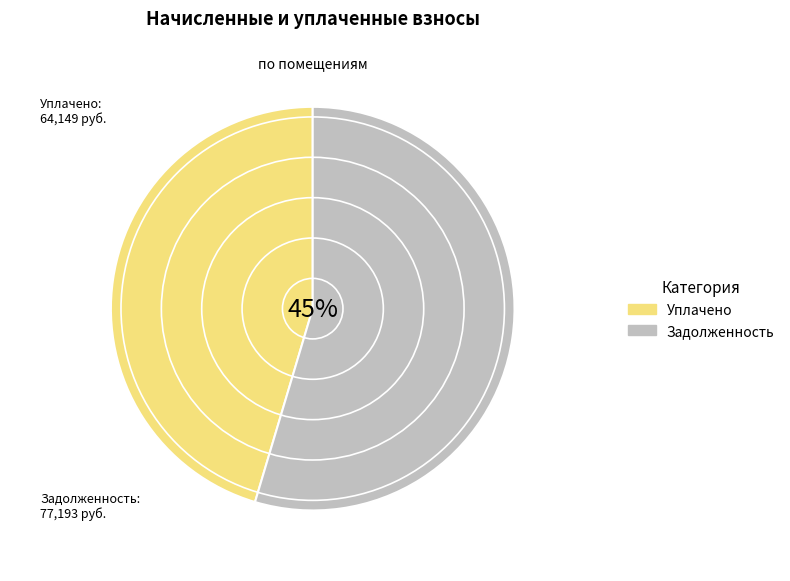

True or false: 4 accounts for 11% of the total.

False